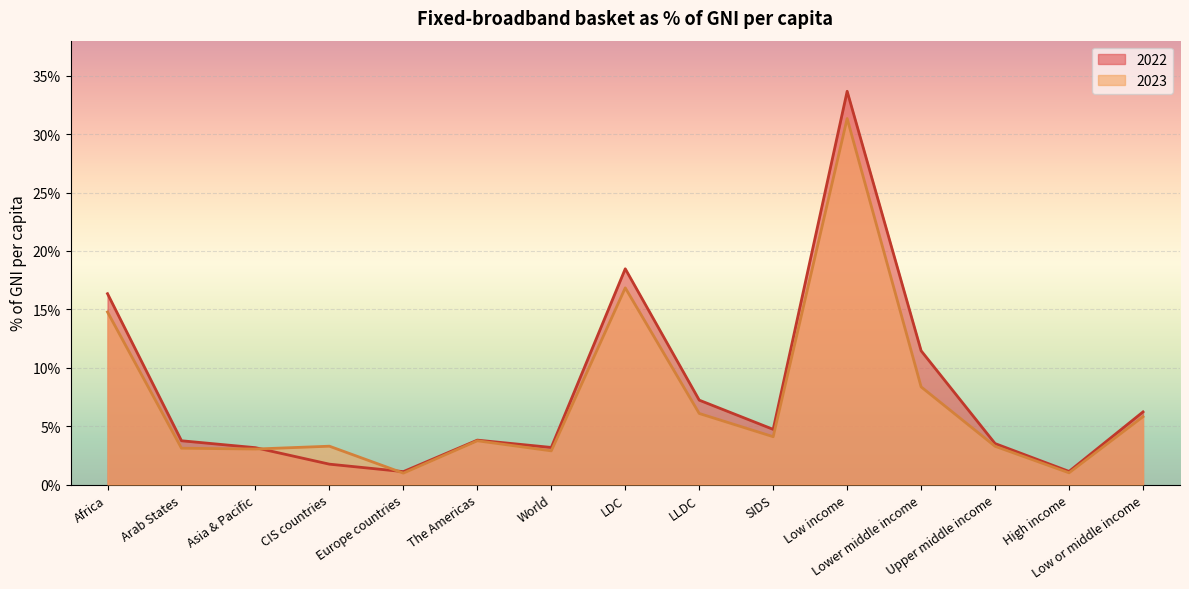

What is the maximum value for 2023?

31.3